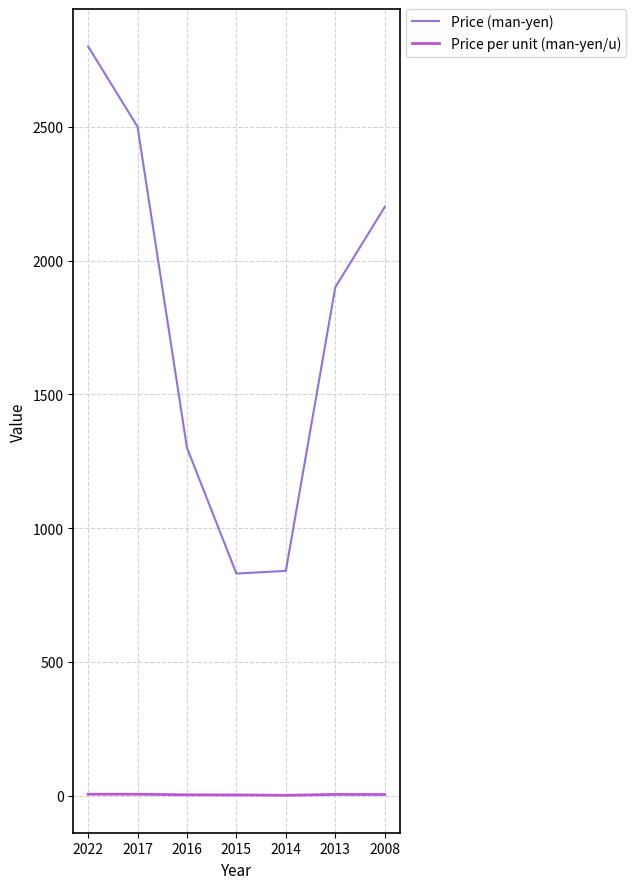

What is the maximum value shown in the chart?

2800.0